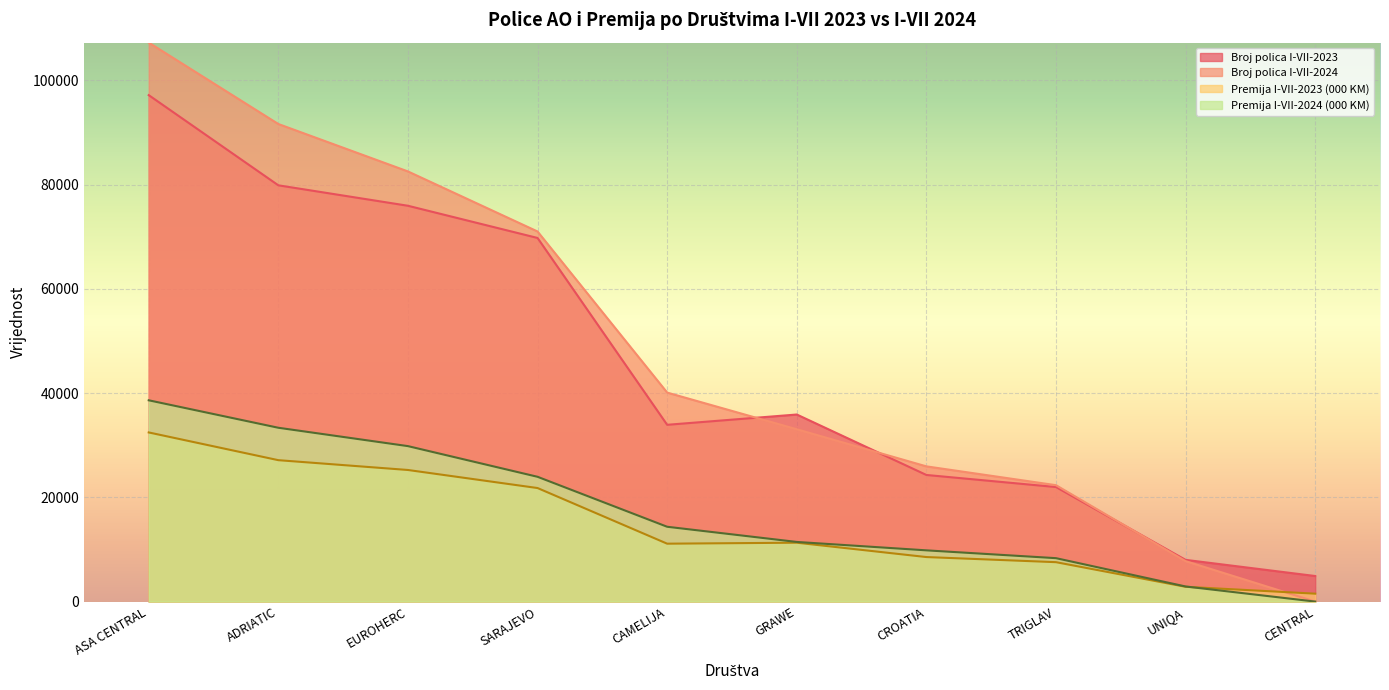

What is the difference between the Broj polica I-VII-2023 values at TRIGLAV and SARAJEVO?

47792.0